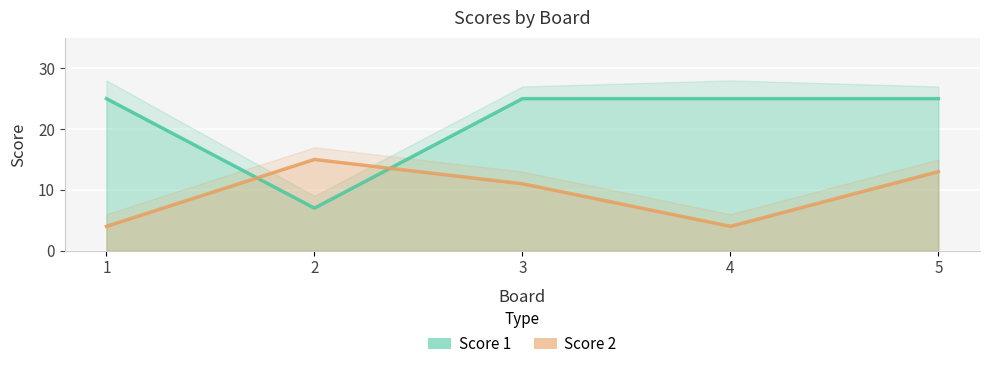

Reading left to right, list all the values displayed in this chart.

Score 1: 1=25	2=7	3=25	4=25	5=25
Score 2: 1=4	2=15	3=11	4=4	5=13